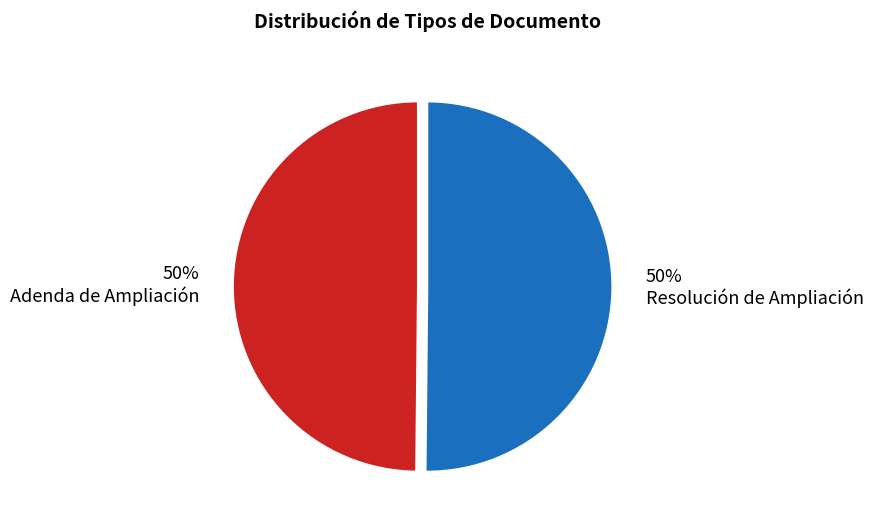

Is the sum of Resolución de Ampliación and Adenda de Ampliación greater than half?

Yes